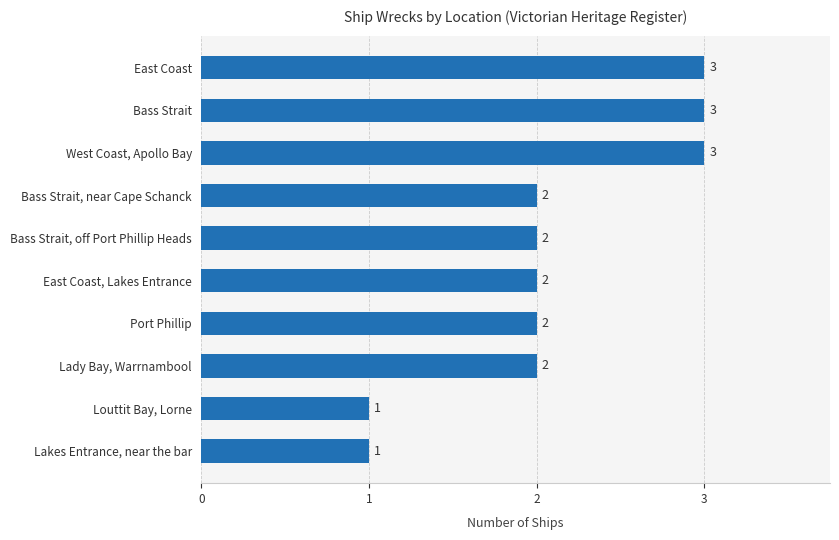

The chart shows a value of 2 at Bass Strait, off Port Phillip Heads. True or false?

True